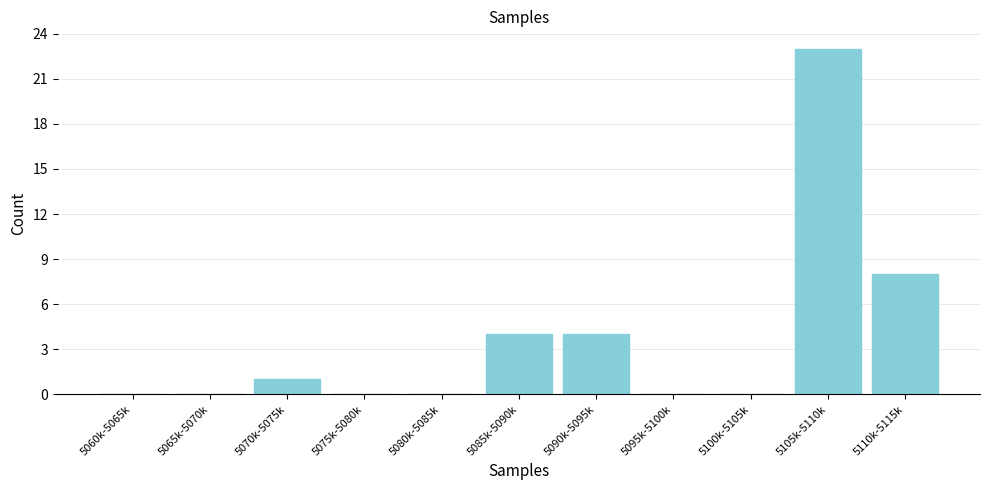

Reading right to left, list all the values displayed in this chart.

5110k-5115k=8	5105k-5110k=23	5100k-5105k=0	5095k-5100k=0	5090k-5095k=4	5085k-5090k=4	5080k-5085k=0	5075k-5080k=0	5070k-5075k=1	5065k-5070k=0	5060k-5065k=0